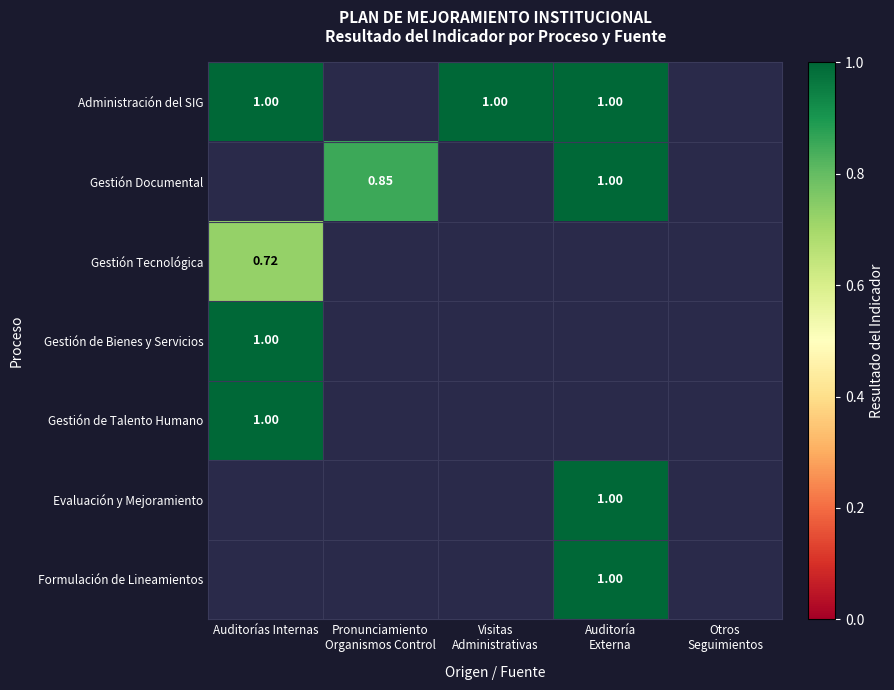

List the labels in order of Evaluación y Mejoramiento value, largest first.

Auditorías Internas, Pronunciamiento Organismos Control, Visitas Administrativas, Auditoría Externa, Otros Seguimientos